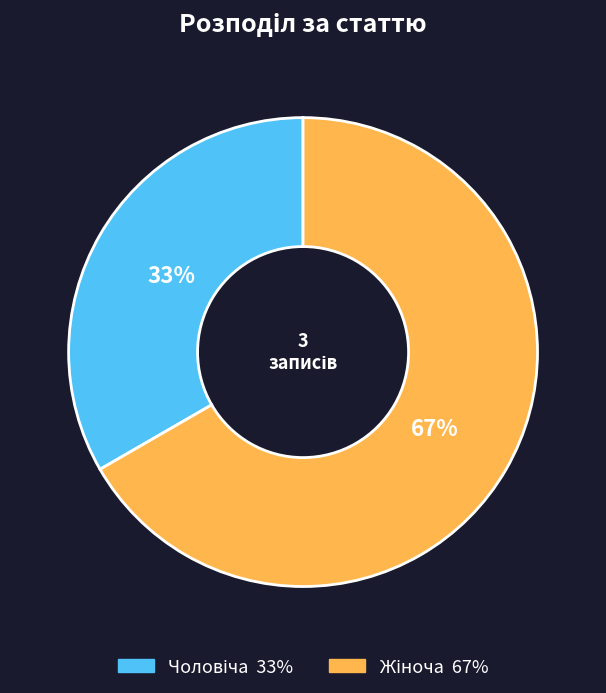

Is there any slice that represents more than half of the pie?

Yes